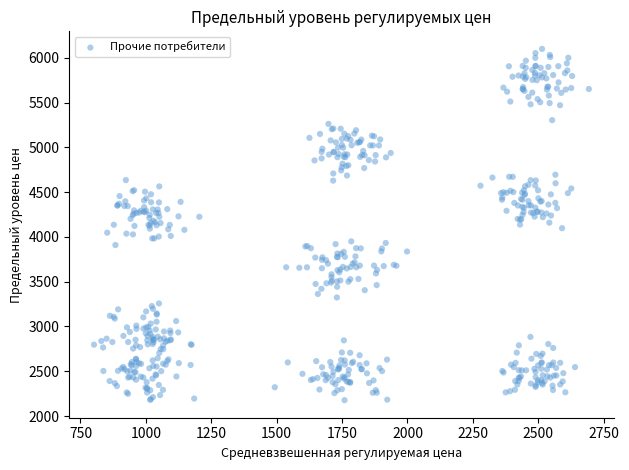

What is the range of X values (max minus min)?

1891.7